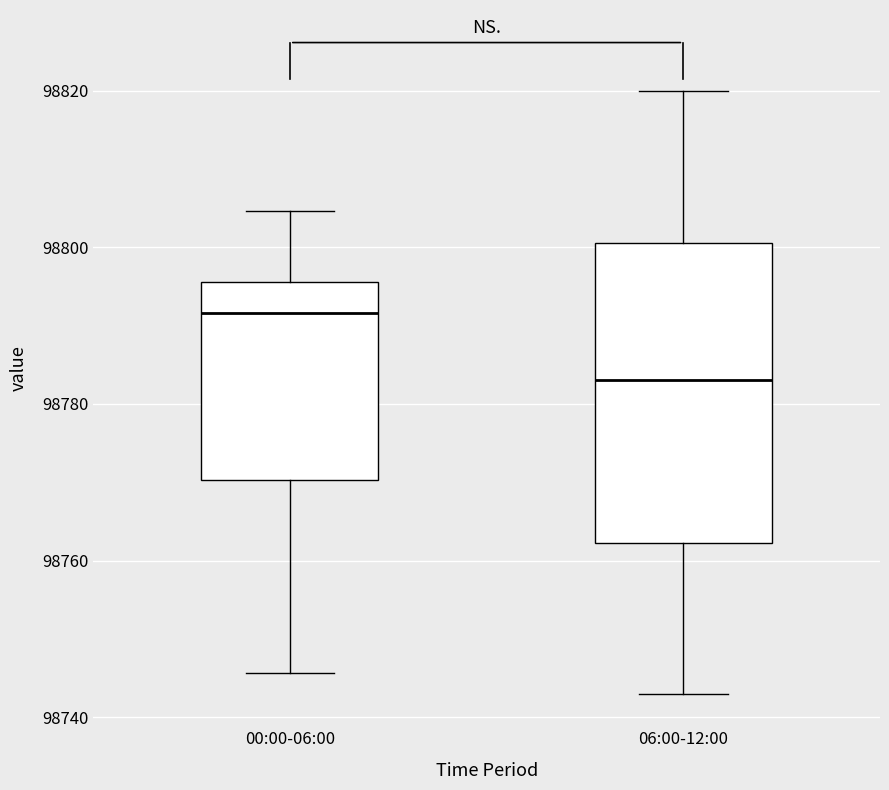

Which box has the lowest median line?

06:00-12:00